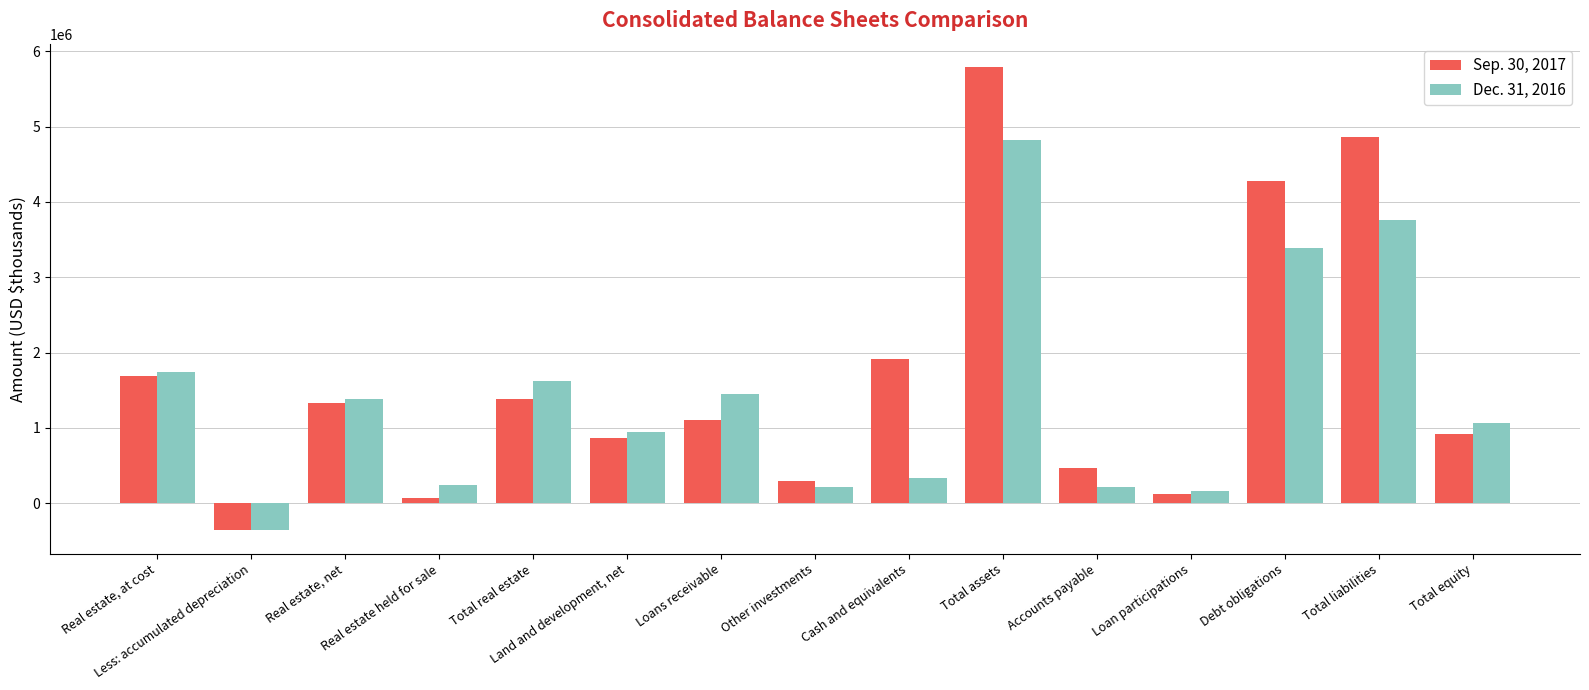

Which series has the widest spread of values?

Sep. 30, 2017